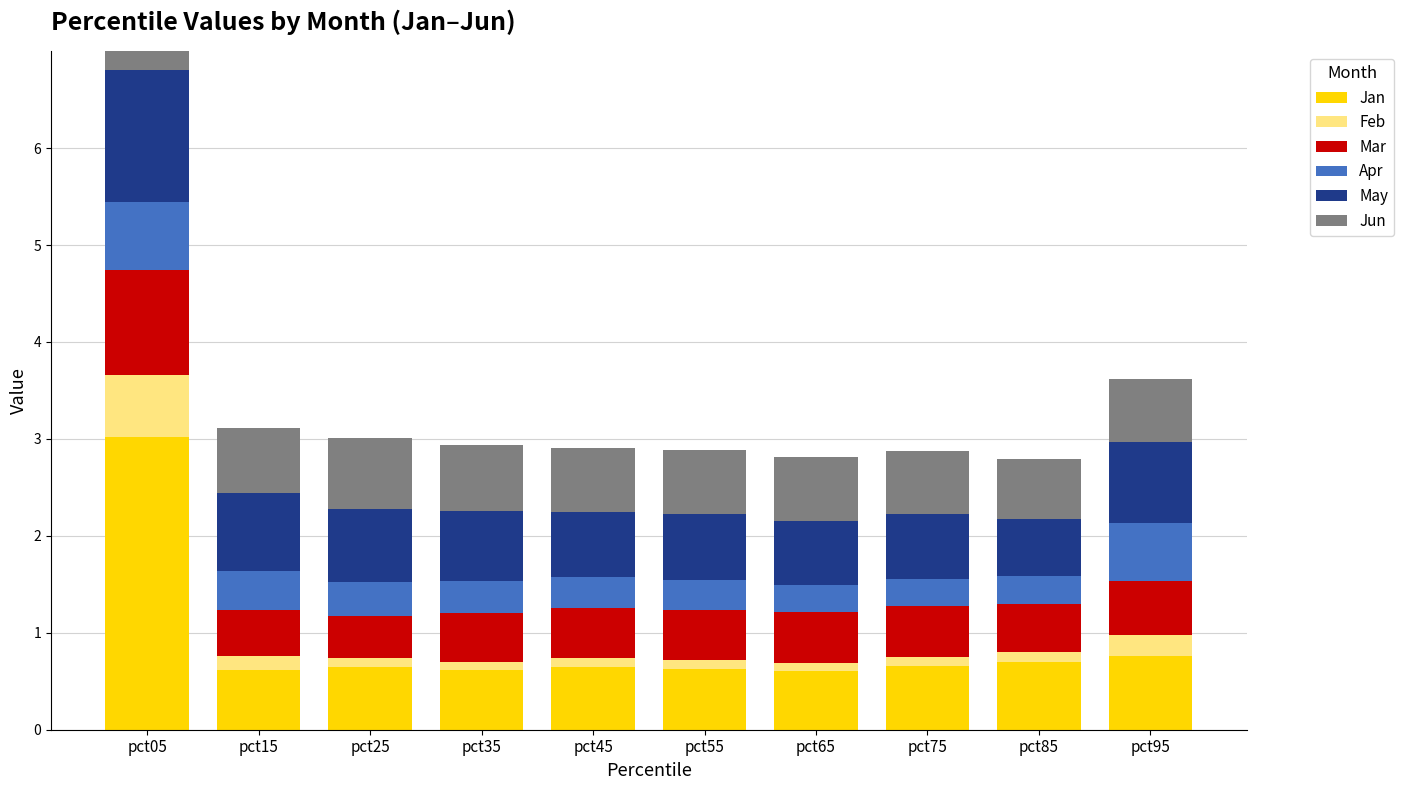

Between pct15 and pct65, which is larger?

pct15